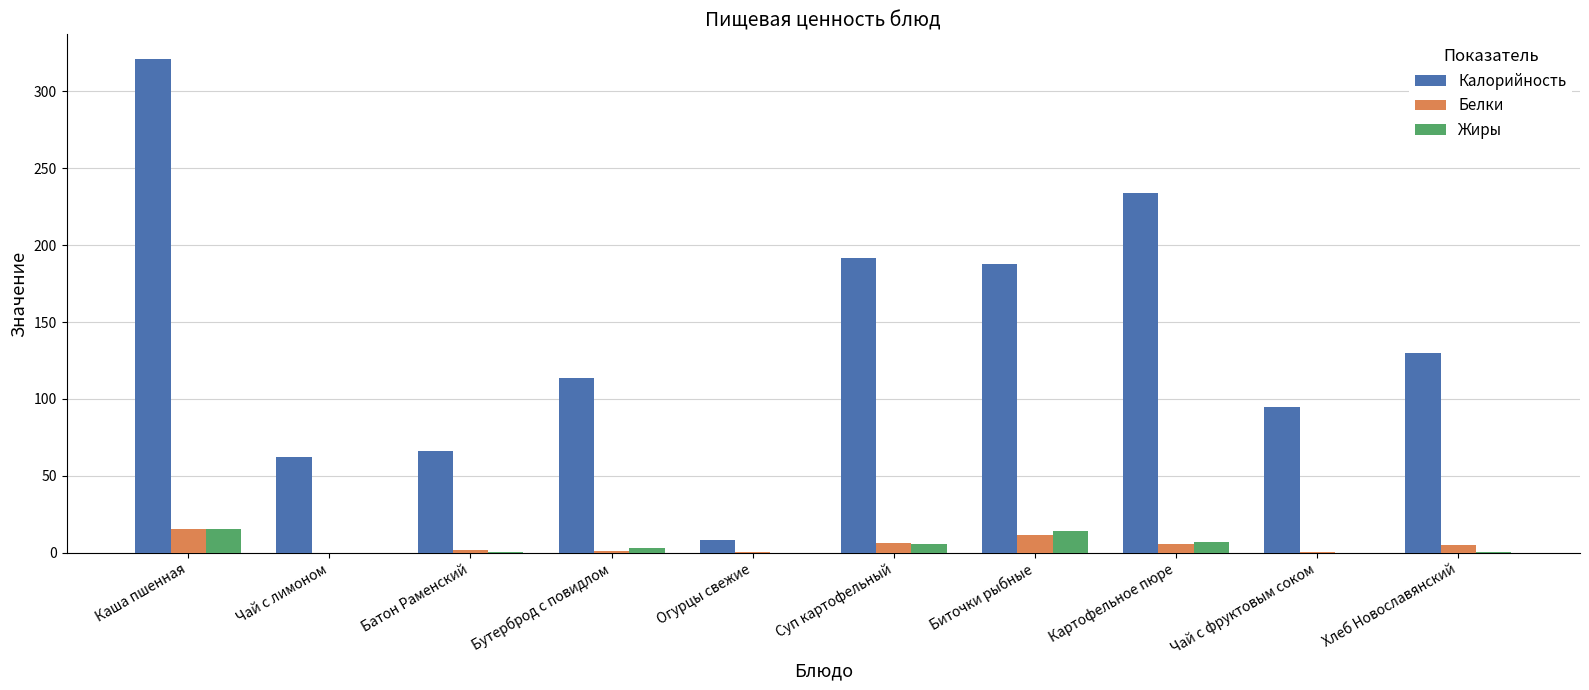

Where does the Белки series first go above 5?

Каша пшенная